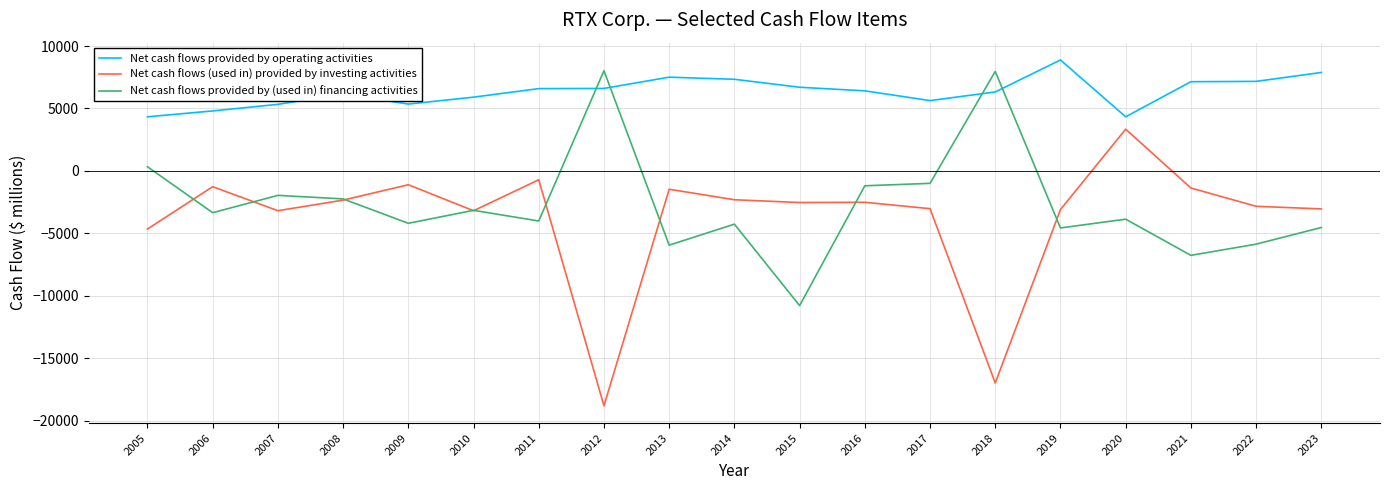

At which category is the sum across all series the highest?

2020